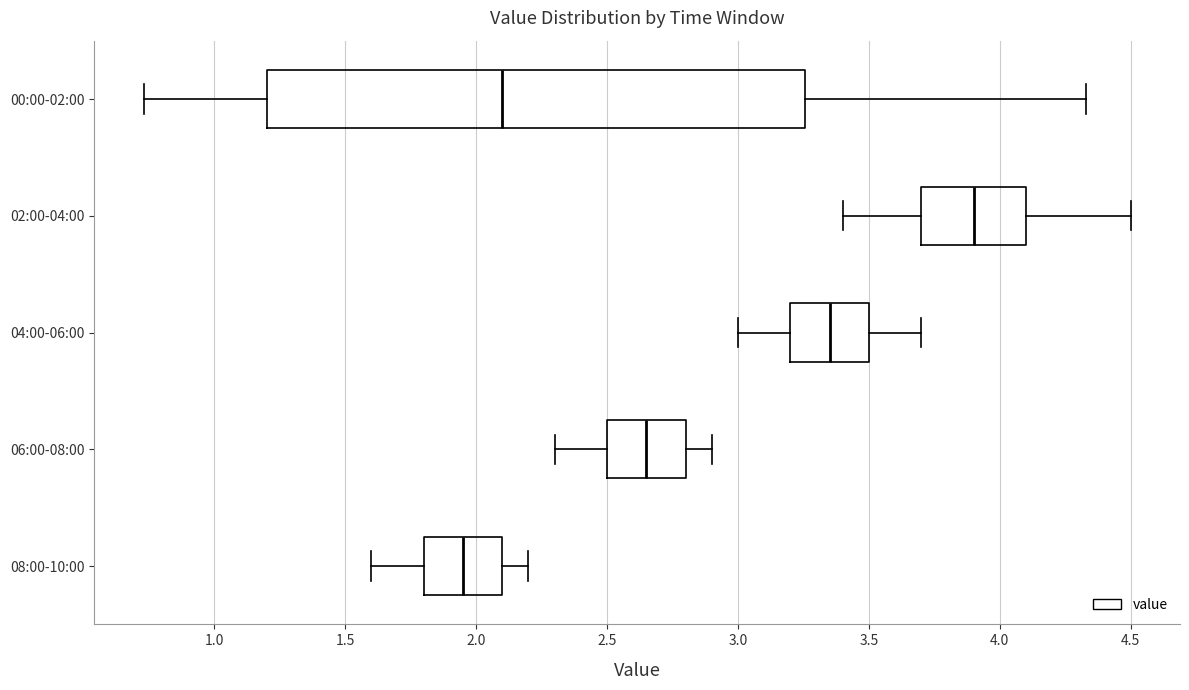

Which box is the widest, from its left edge to its right edge?

00:00-02:00